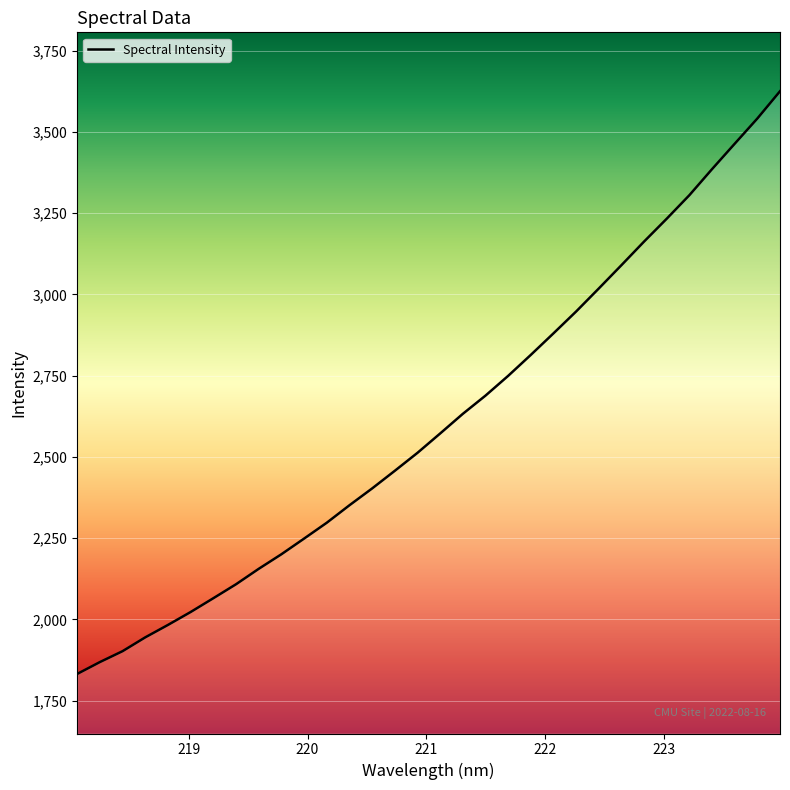

What is the difference between the maximum and minimum values?

1793.0